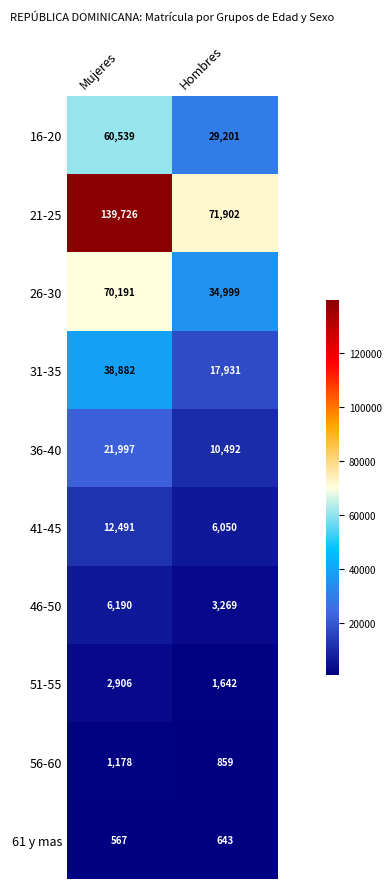

Which series changed the most between Mujeres and Hombres?

21-25